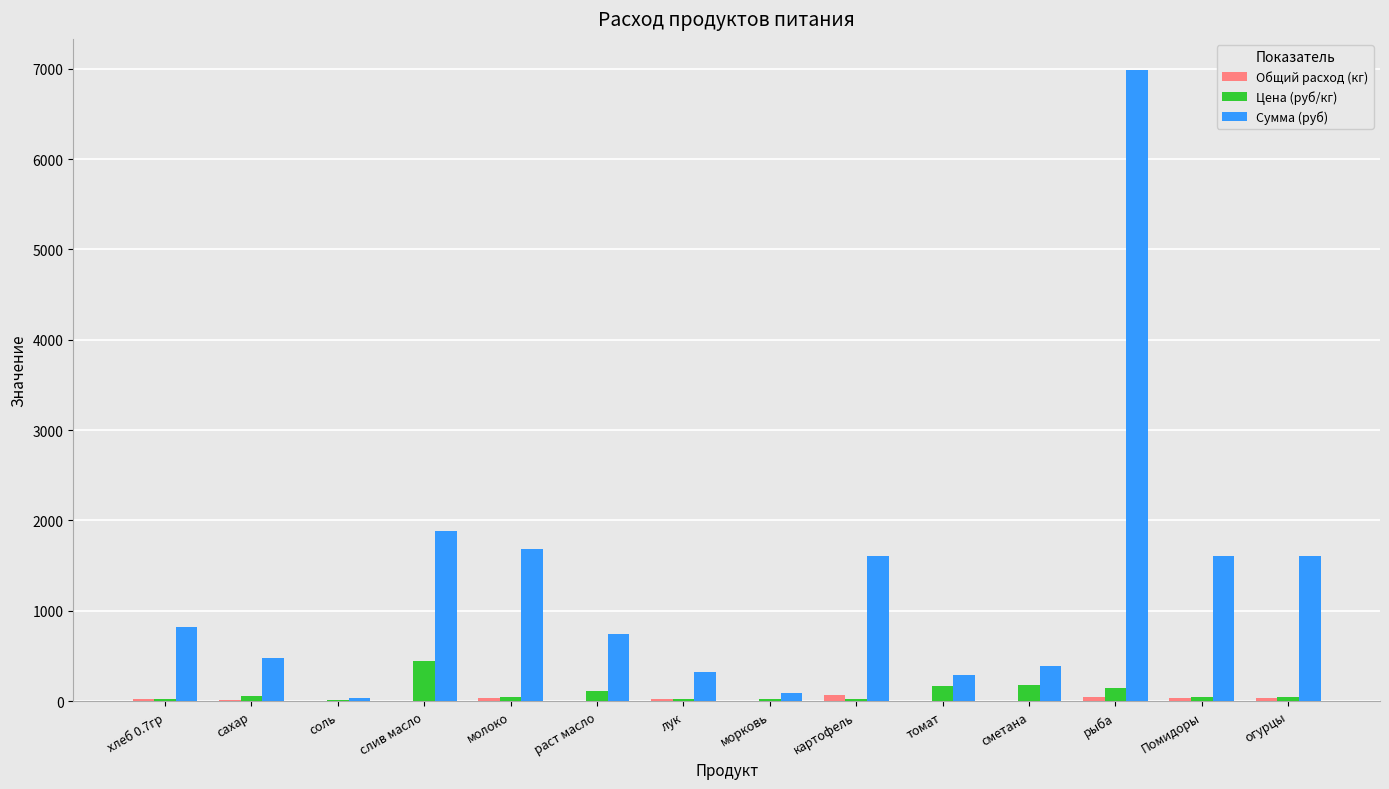

Which series has the largest total across all categories?

Сумма (руб)